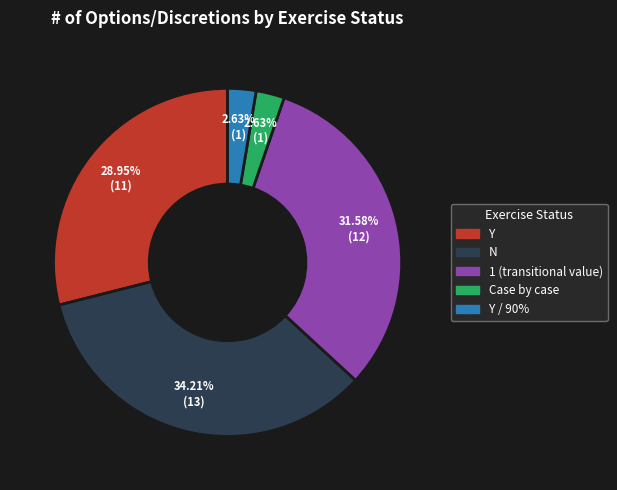

Is there any slice that represents more than half of the pie?

No